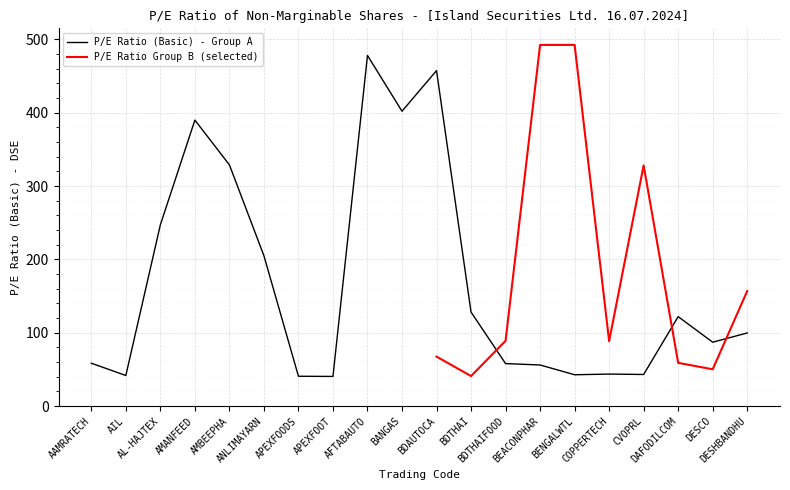

What is the label of the 17th point from the left?

CVOPRL